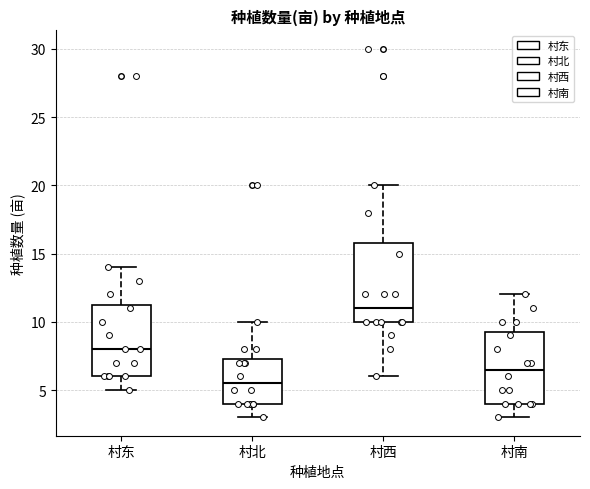

Which box has the lowest median line?

村北